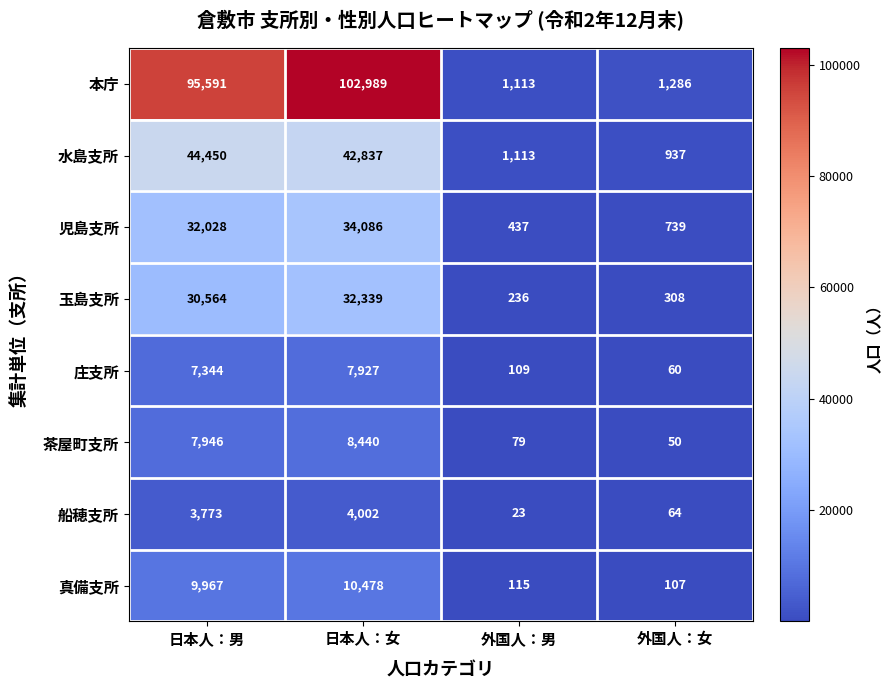

What is the spread (max minus min) of values at 外国人：女?

1236